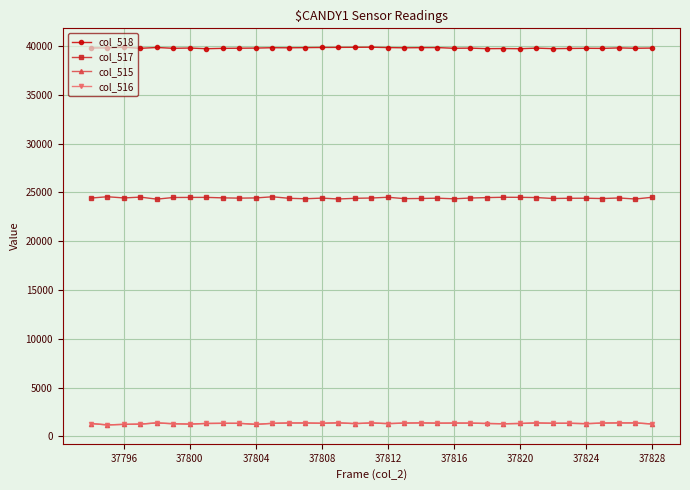

What are all the series names shown in the legend?

col_518, col_517, col_515, col_516